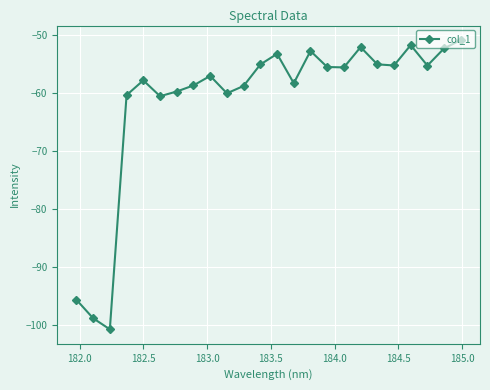

What is the sum of all values?

-1471.7